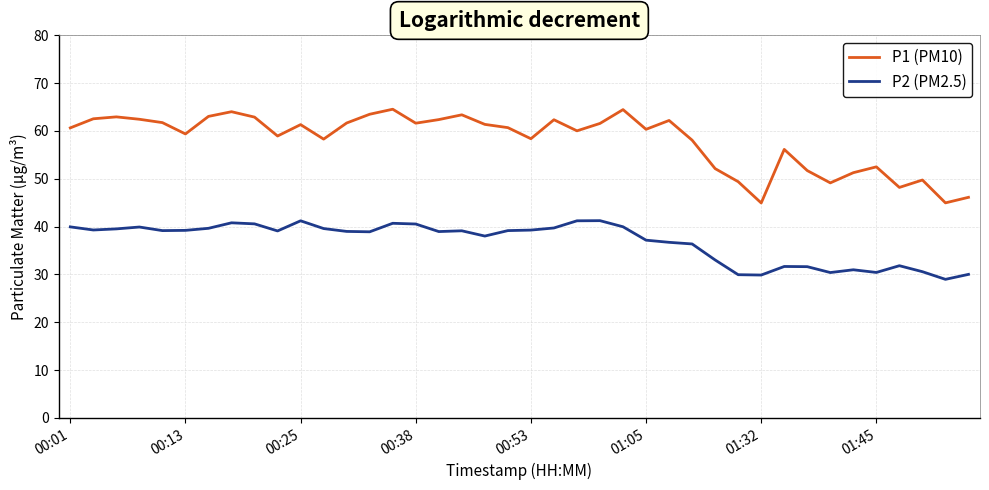

Count the number of data series in this chart.

2